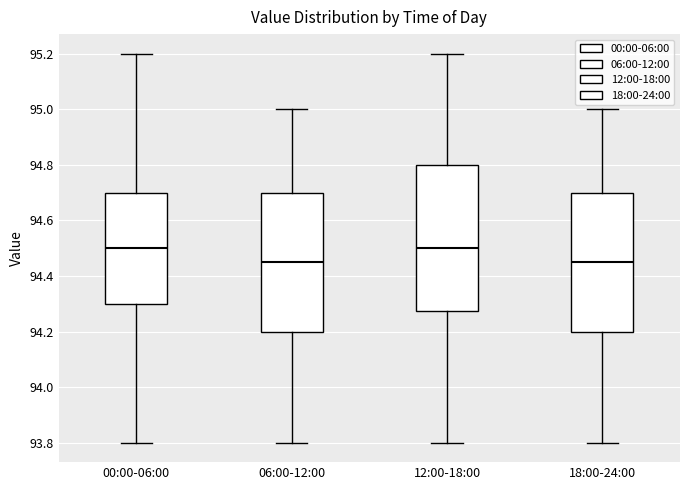

Reading left to right, read every box against the y-axis: the position of its median line, the range the box covers, and the ends of its whiskers. The values are not printed on the chart, so give them approximately, as read against the axis.

00:00-06:00: median 94.50, box 94.30 to 94.70, whiskers 93.80 to 95.20
06:00-12:00: median 94.46, box 94.20 to 94.70, whiskers 93.80 to 95.00
12:00-18:00: median 94.50, box 94.28 to 94.80, whiskers 93.80 to 95.20
18:00-24:00: median 94.46, box 94.20 to 94.70, whiskers 93.80 to 95.00